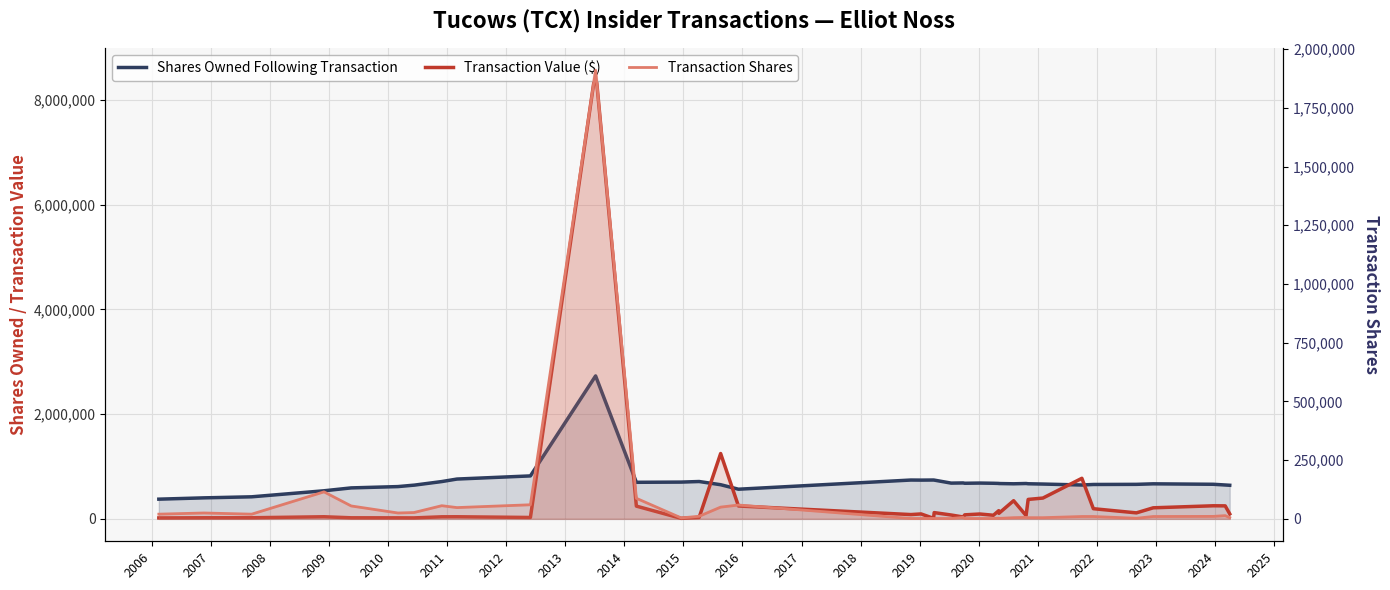

Rank the series by their average value, from lowest to highest.

Transaction Shares, Transaction Value ($), Shares Owned Following Transaction